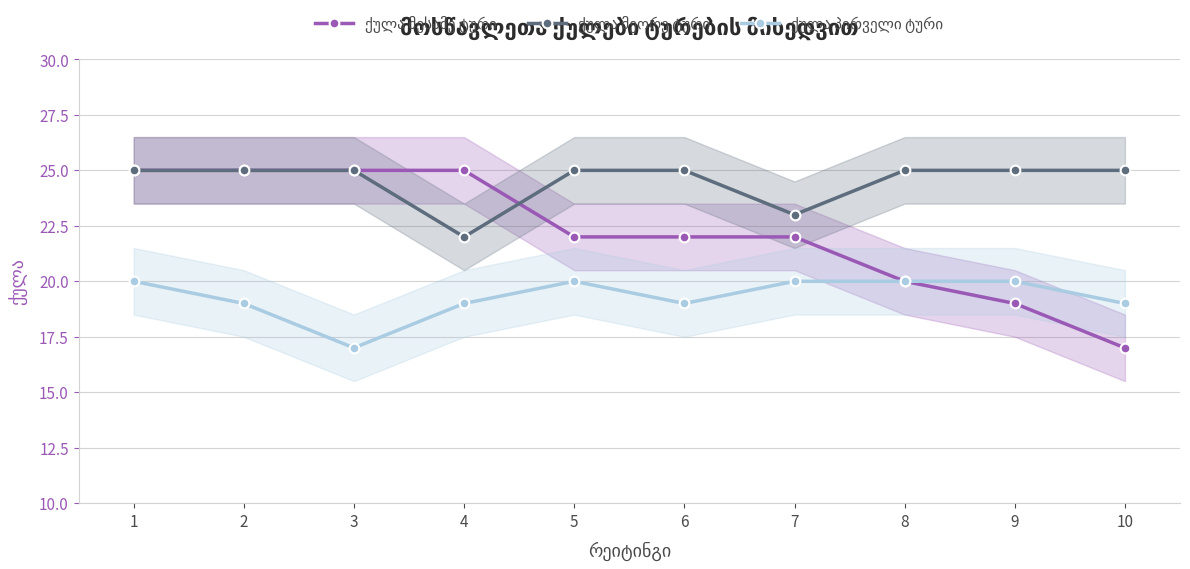

Rank the categories by ქულა პირველი ტური value from highest to lowest.

1, 5, 7, 8, 9, 2, 4, 6, 10, 3